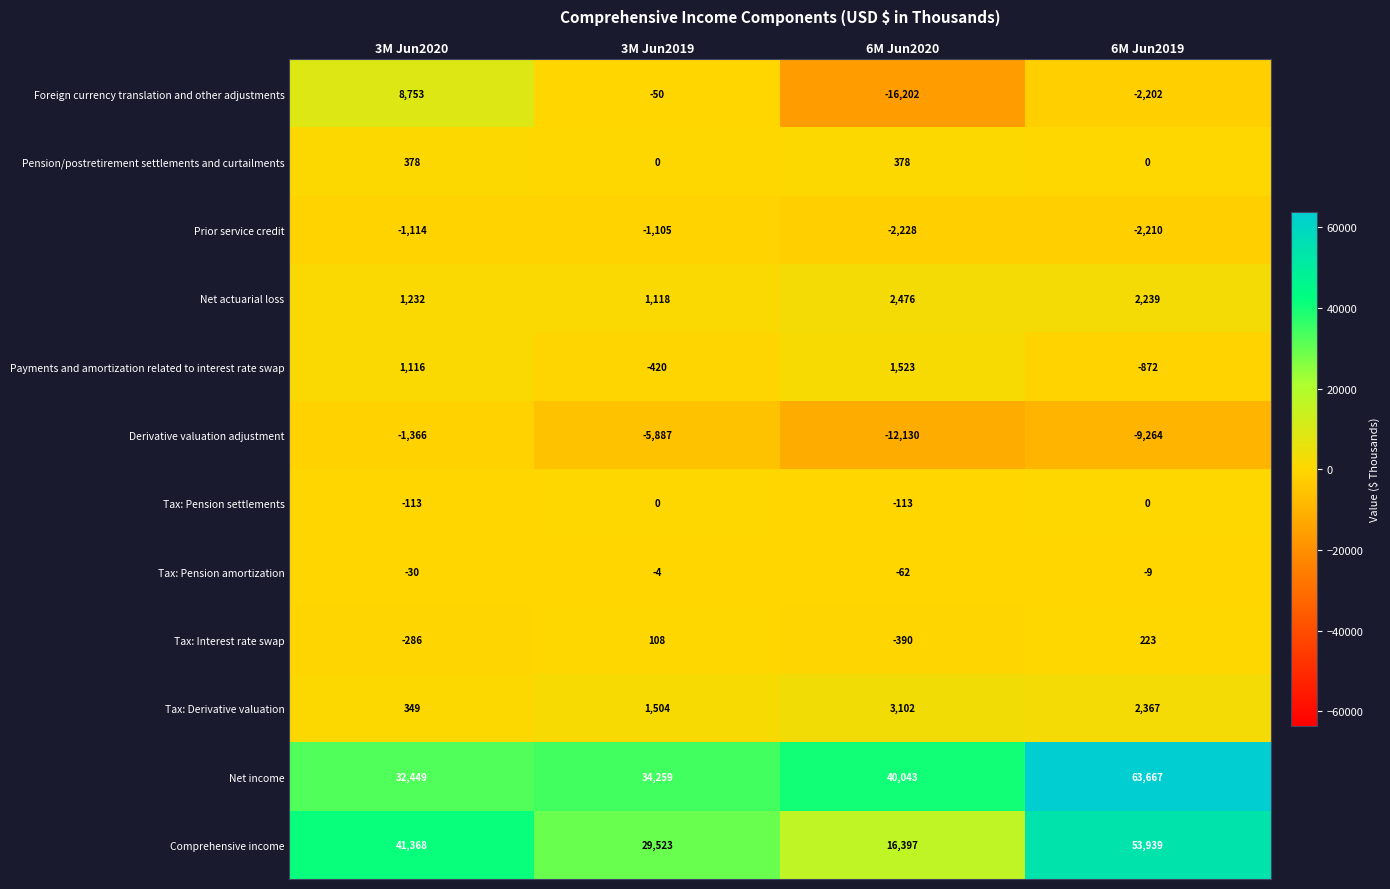

True or false: Derivative valuation adjustment has a value of -9264 at 6M Jun2019.

True